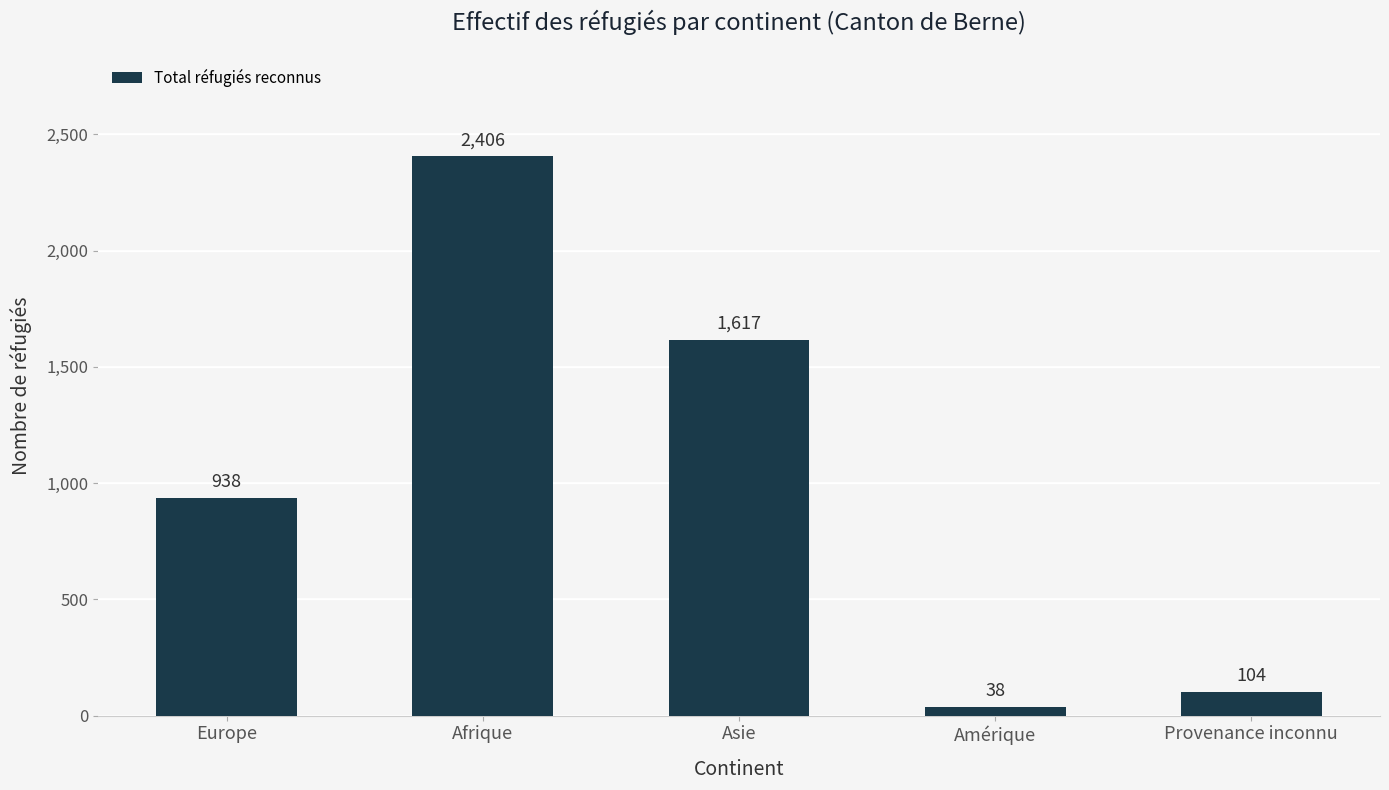

The value at Afrique is 3903. True or false?

False